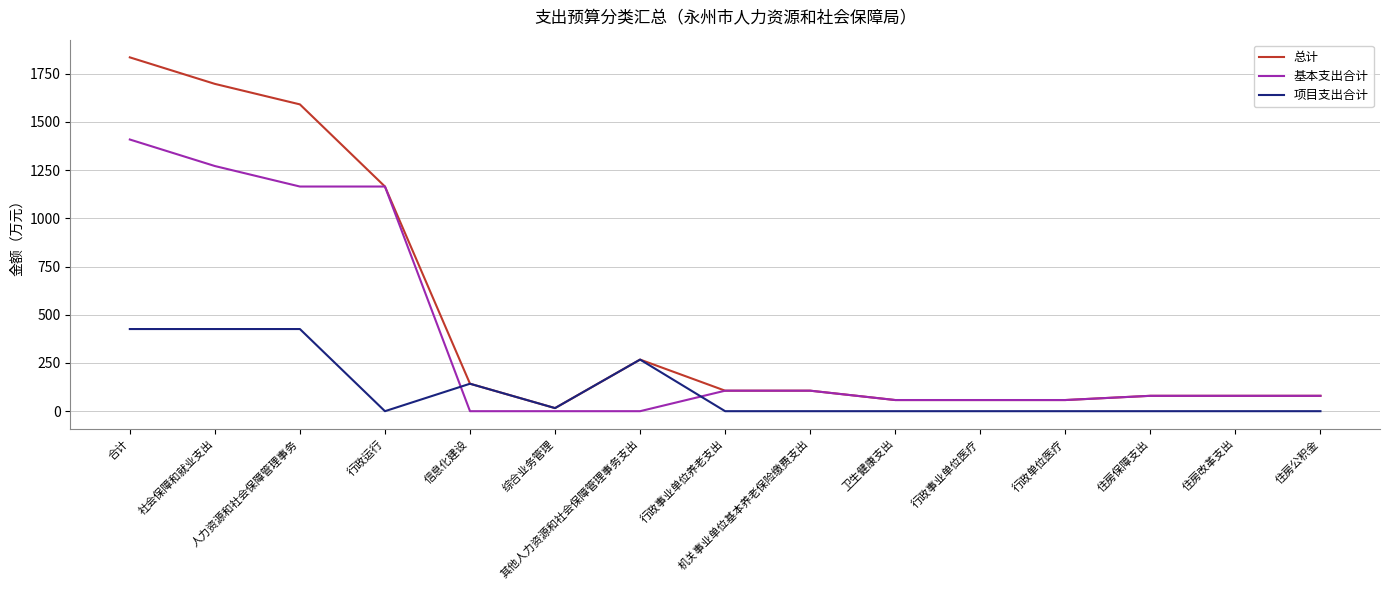

What is the average value of the 基本支出合计 series?

375.7